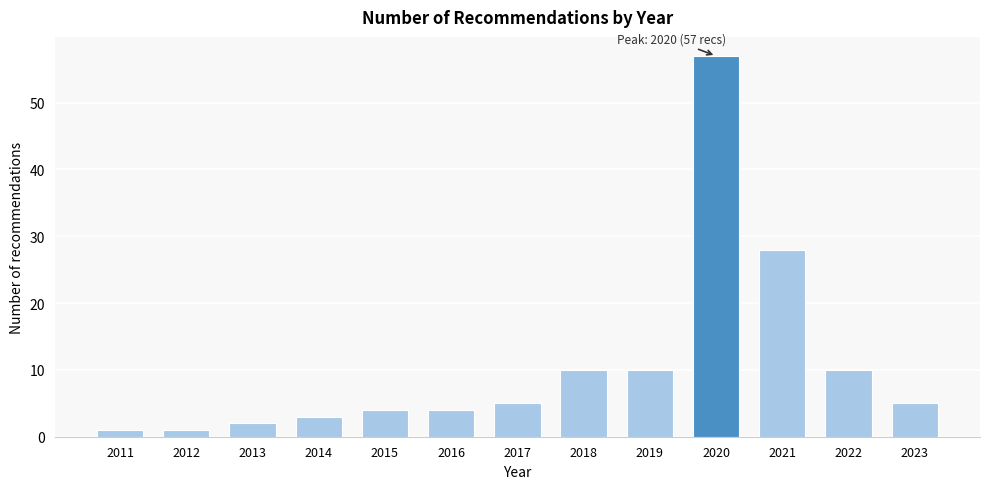

Reading left to right, list all the values displayed in this chart.

2011=1	2012=1	2013=2	2014=3	2015=4	2016=4	2017=5	2018=10	2019=10	2020=57	2021=28	2022=10	2023=5